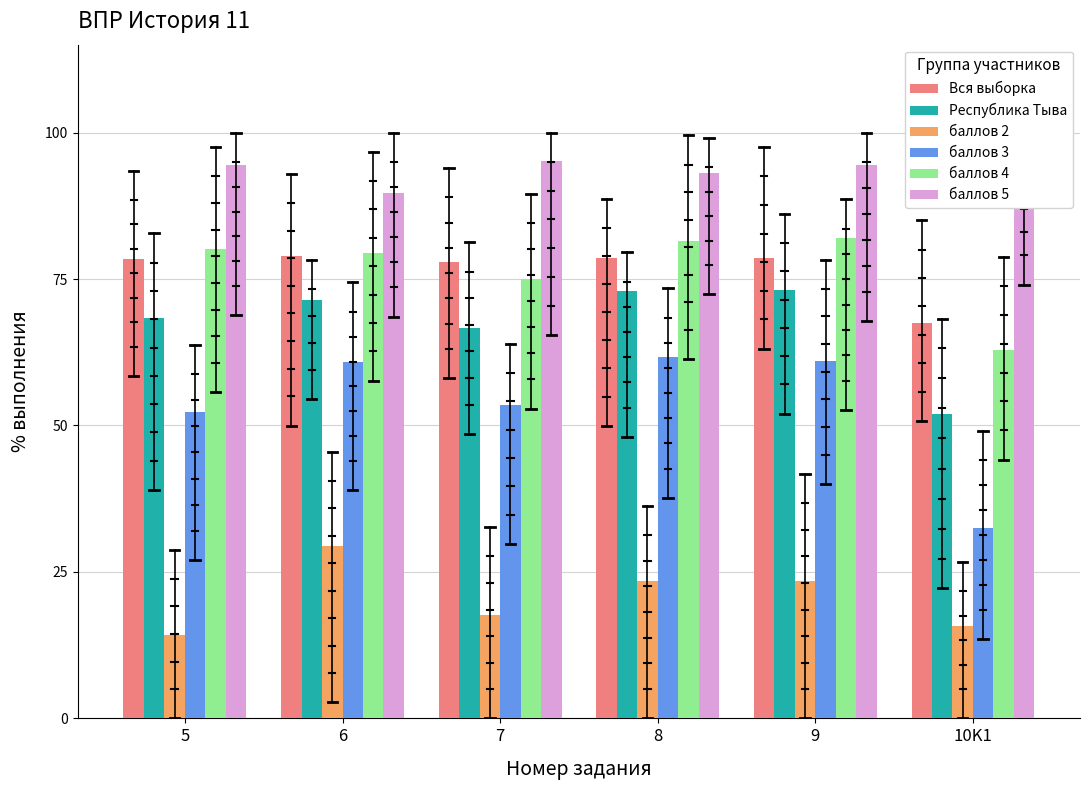

What is the greatest value displayed?

95.2